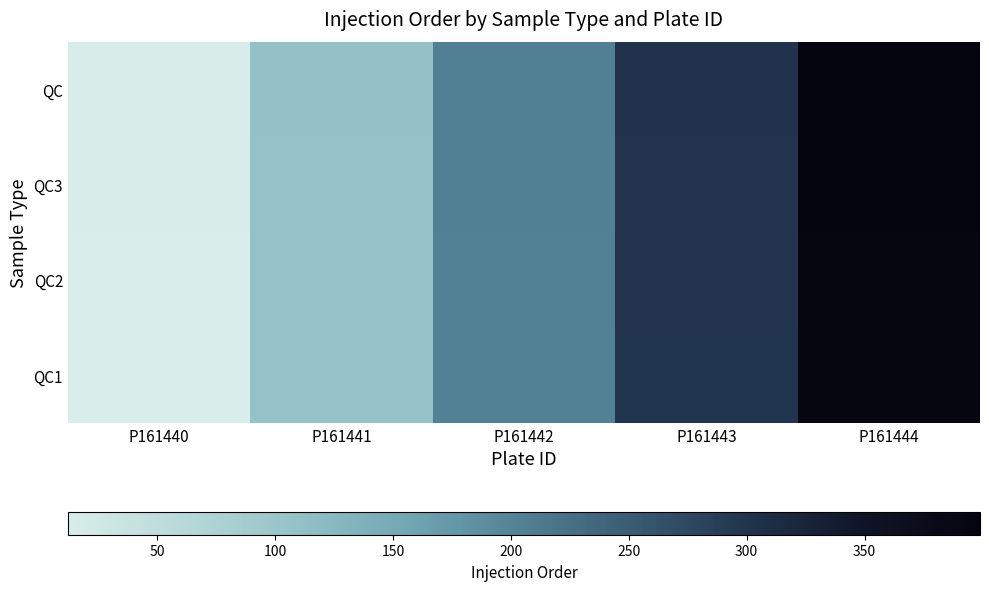

Which has a higher value, P161444 or P161443?

P161444